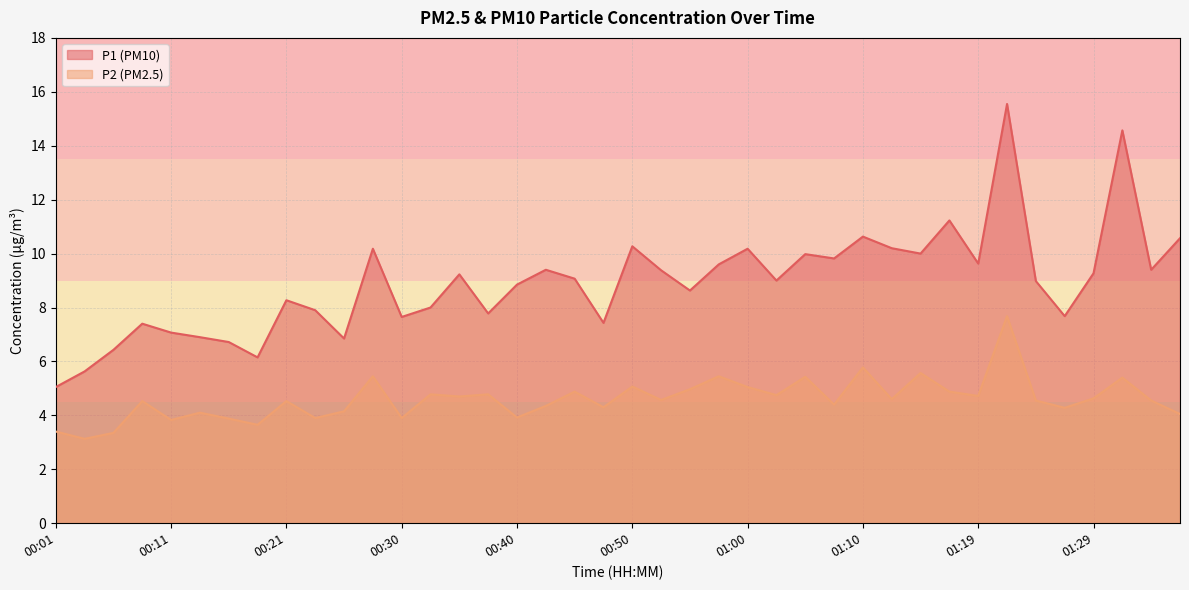

True or false: P1 and P2 cross at least once.

False